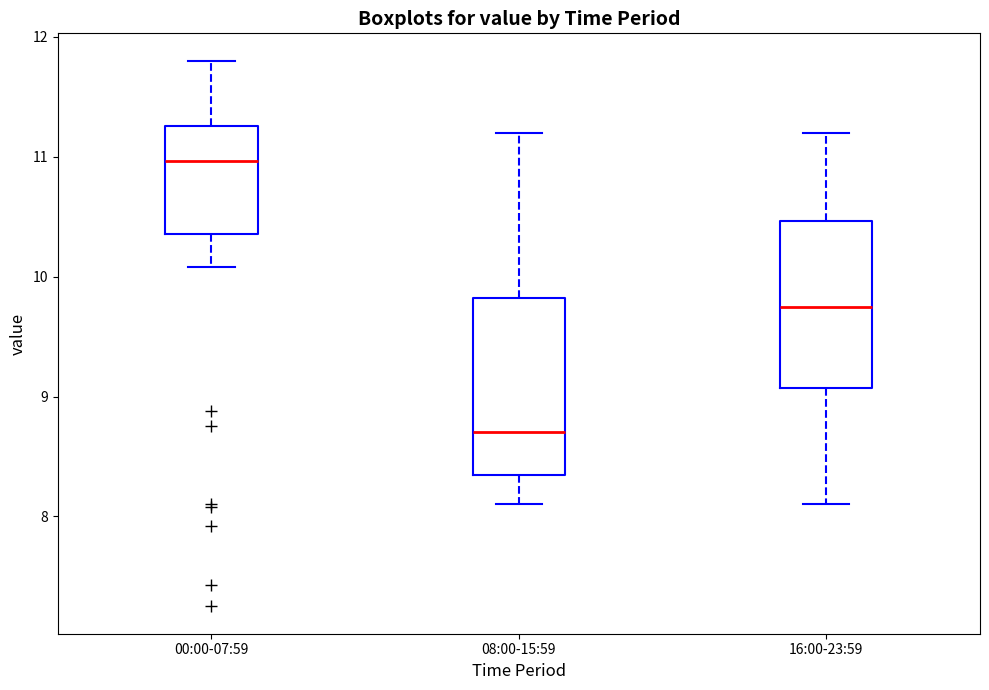

Reading left to right, transcribe this box plot: for each box, give where its median line is, the range the box spans, and where its two whiskers end, as read against the y-axis. The values are not printed on the chart, so give them approximately, as read against the axis.

00:00-07:59: median 11.0, box 10.4 to 11.3, whiskers 10.1 to 11.8
08:00-15:59: median 8.7, box 8.3 to 9.8, whiskers 8.1 to 11.2
16:00-23:59: median 9.8, box 9.1 to 10.5, whiskers 8.1 to 11.2